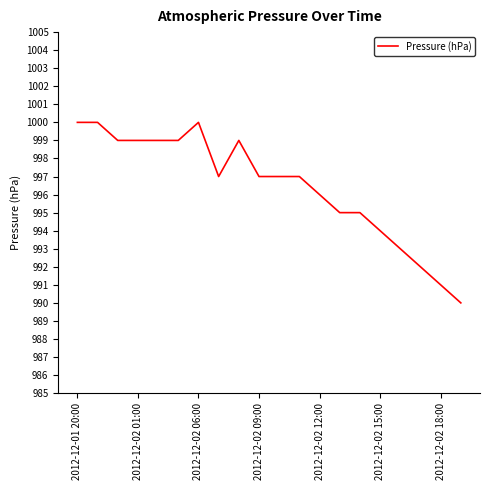

What is the minimum value shown in the chart?

990